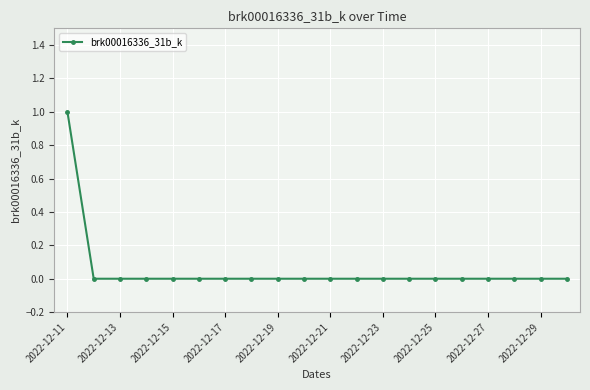

Reading left to right, transcribe all the data shown in this chart.

1	0	0	0	0	0	0	0	0	0	0	0	0	0	0	0	0	0	0	0